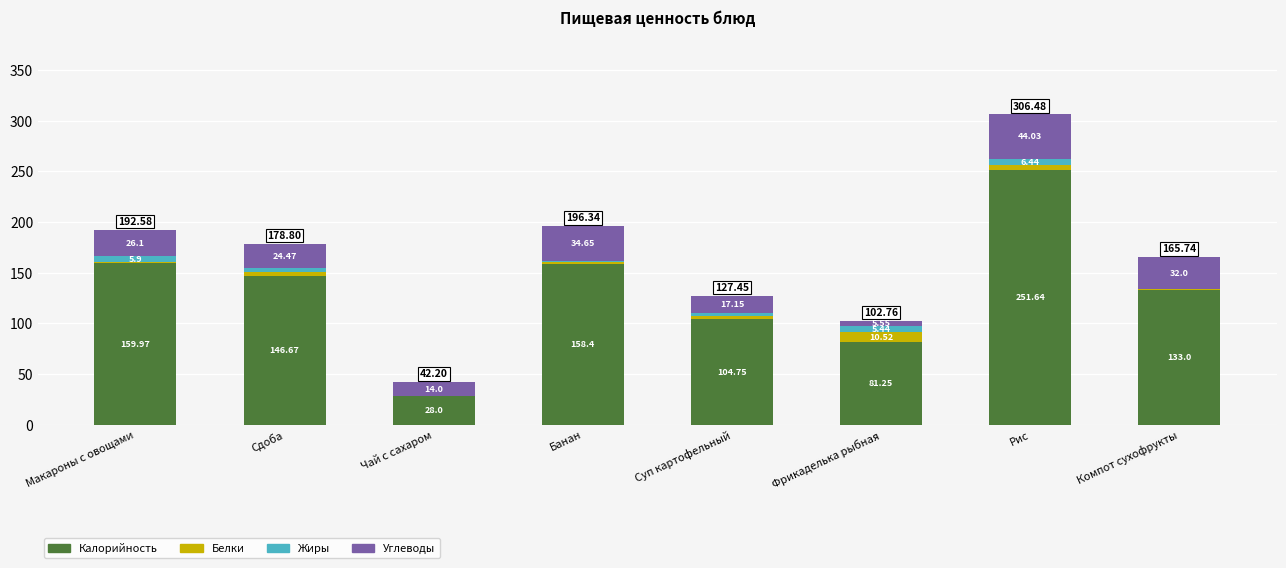

What is the sum of all Калорийность values?

1063.7